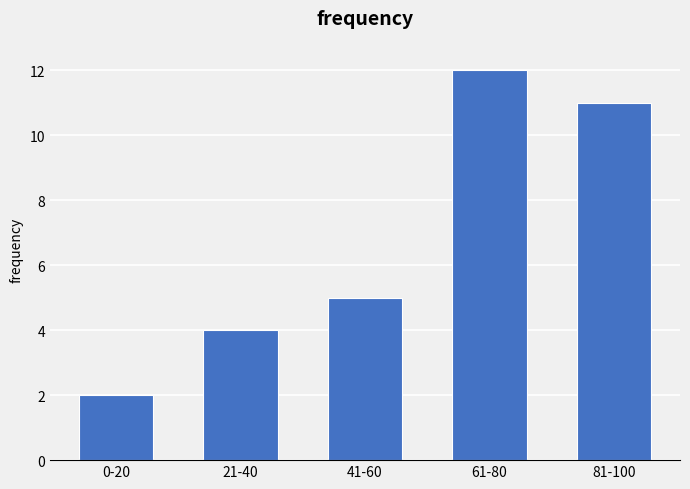

Reading left to right, what are all the values shown in this chart?

0-20=2	21-40=4	41-60=5	61-80=12	81-100=11